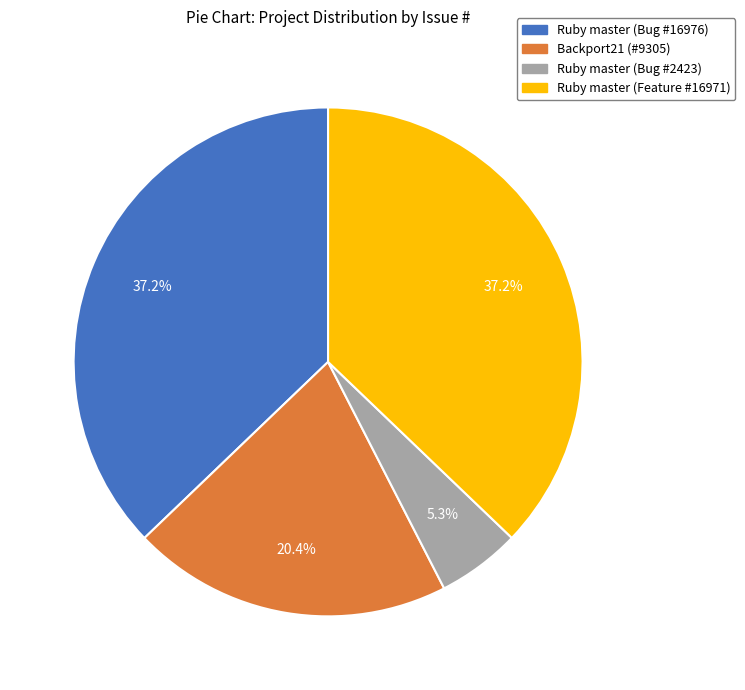

Does Ruby master (Bug #2423) account for over 50% of the chart?

No